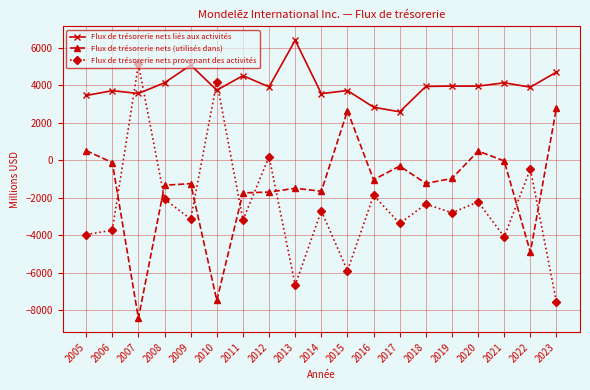

At which category does Flux de trésorerie nets provenant des activités reach its first local valley?

2009